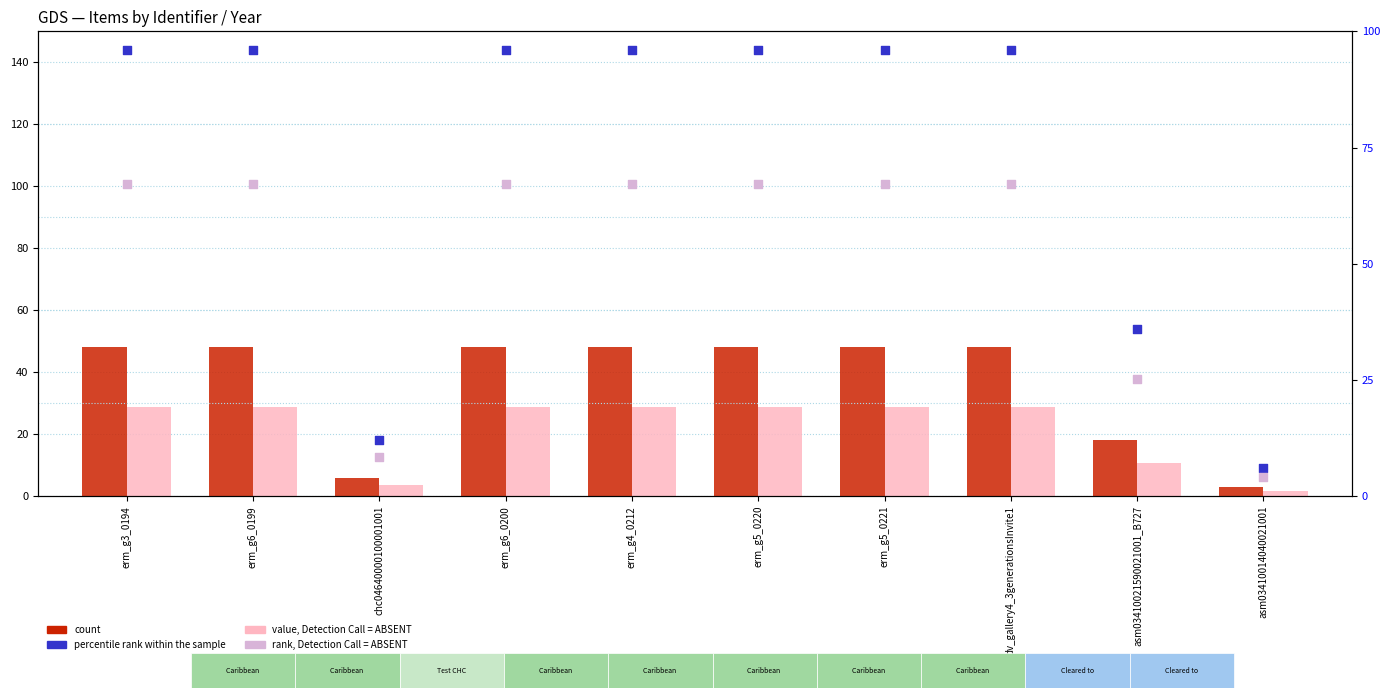

Which series has the widest spread of Y values?

percentile rank within the sample